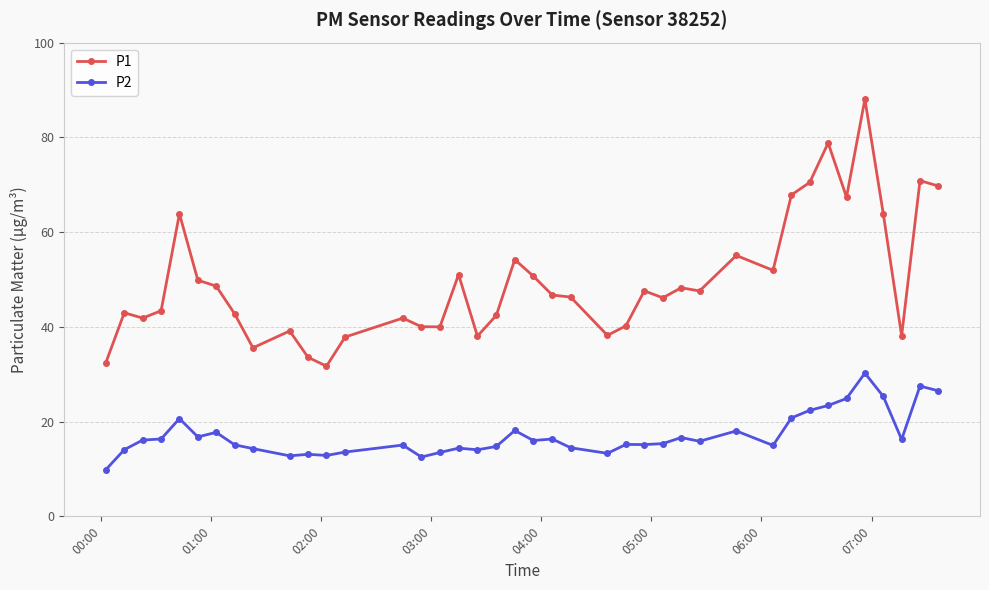

What is the highest value of the P2 series?

30.2